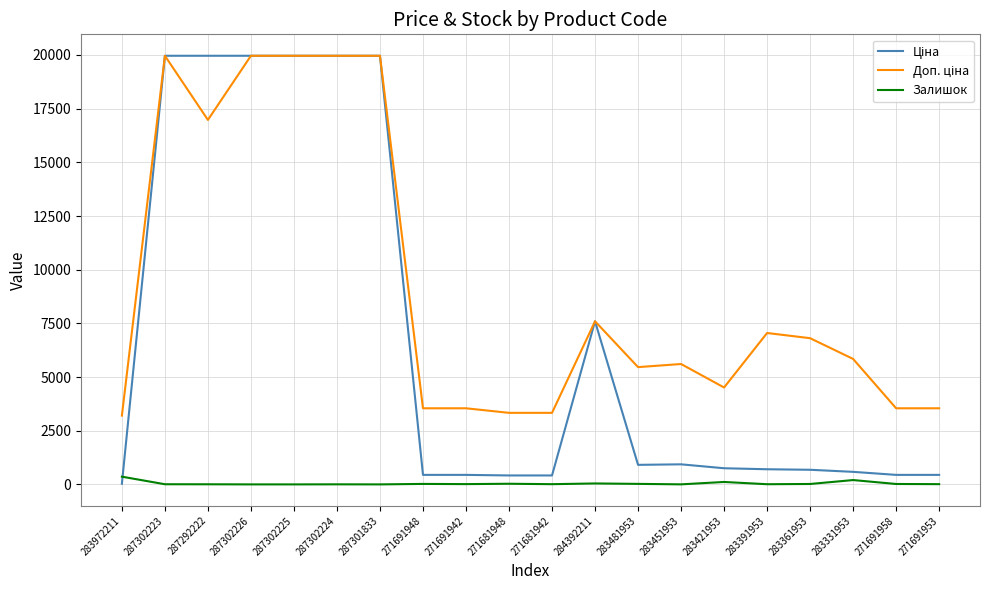

The Залишок series shows 13.0 at 271691942. True or false?

True